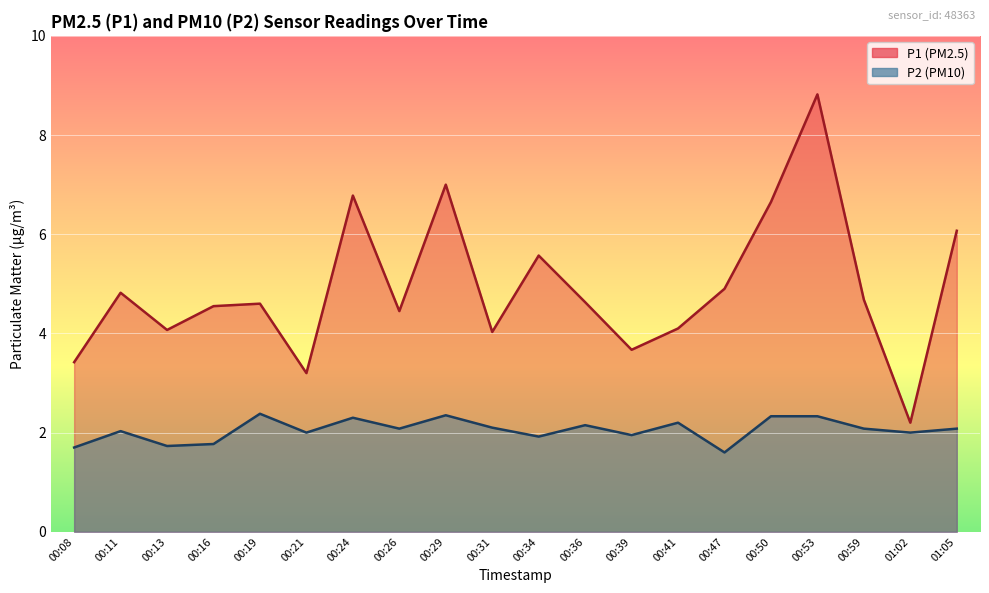

What is the minimum value for P1?

2.2